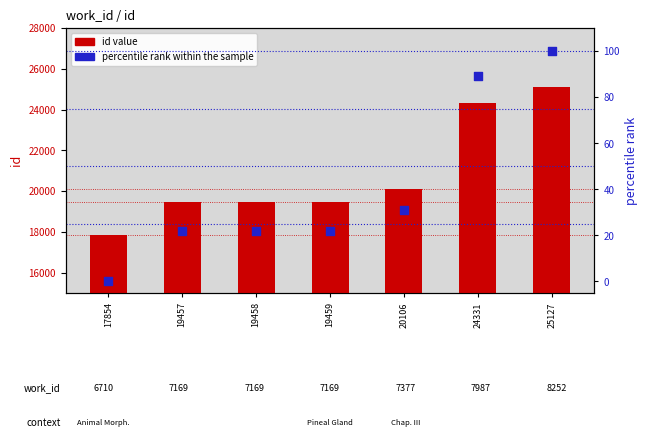

At which category is the sum across all series the highest?

25127